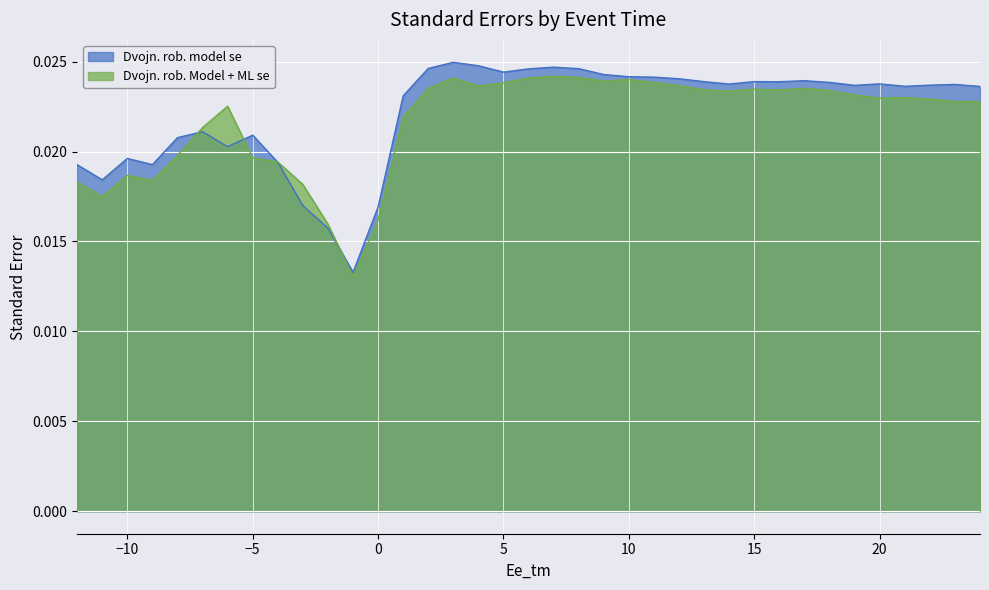

What are all the series names shown in the legend?

Dvojn. rob. model se, Dvojn. rob. Model + ML se